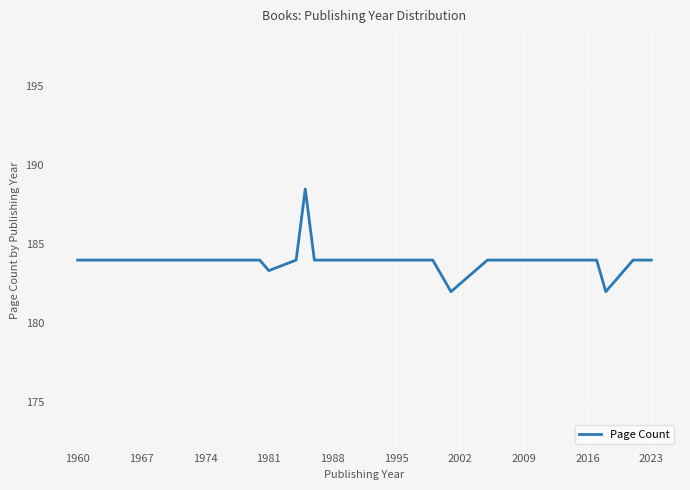

What is the maximum value shown in the chart?

188.5